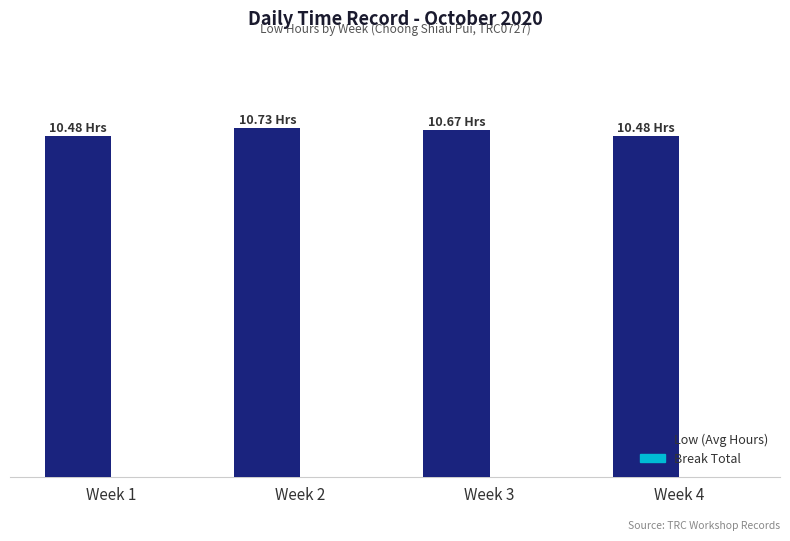

Reading left to right, what are all the values shown in this chart?

Low (Avg Hours): 10.5	10.7	10.7	10.5
Break Total: 0.0	0.0	0.0	0.0